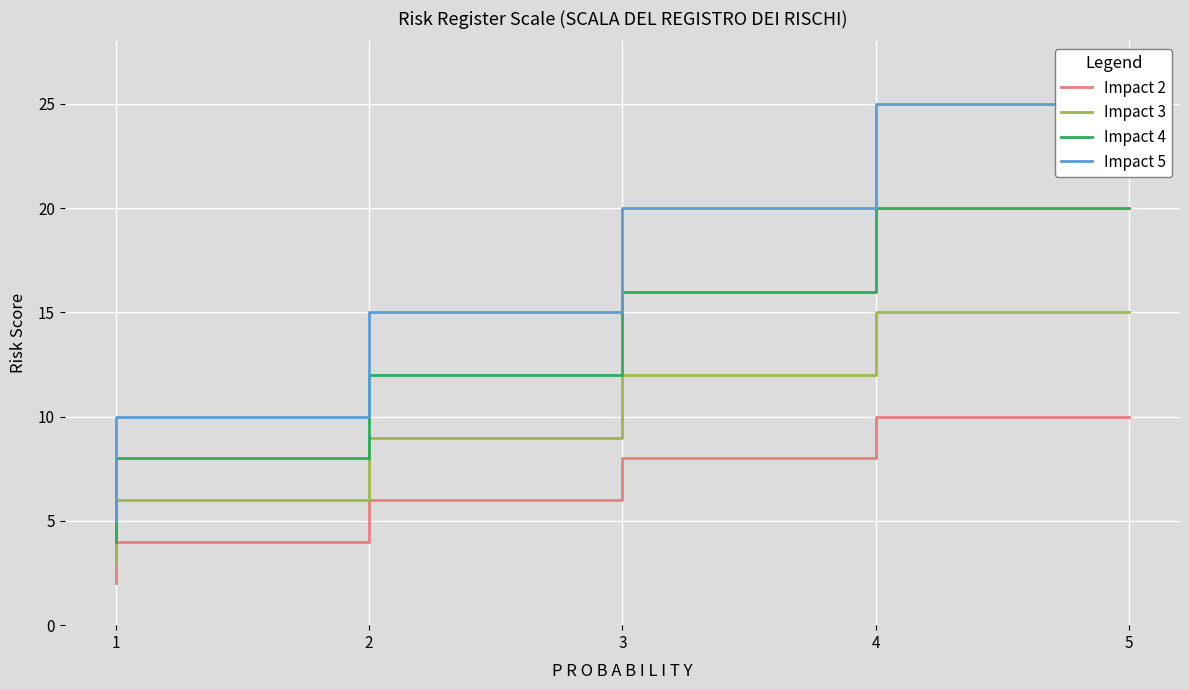

What are all the series names shown in the legend?

Impact 2, Impact 3, Impact 4, Impact 5